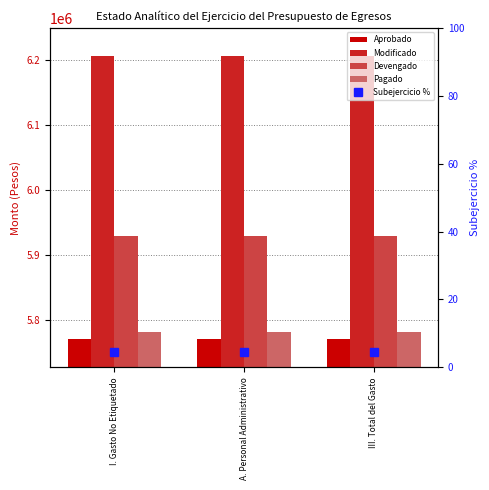

What is the spread (max minus min) of values at I. Gasto No Etiquetado?

435056.8